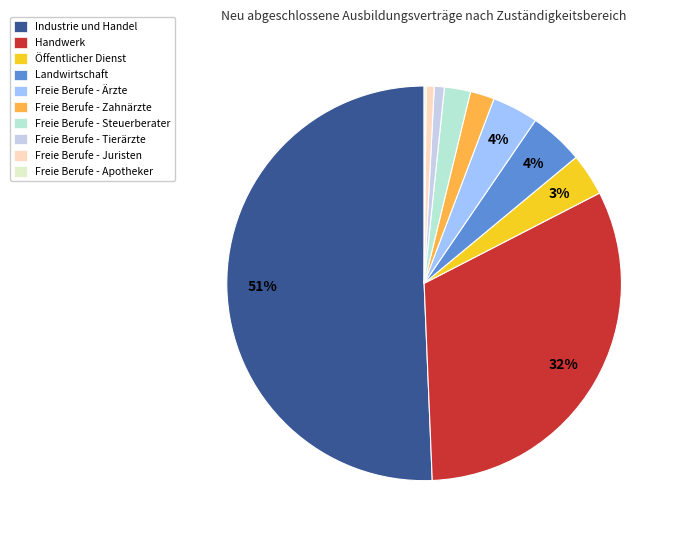

Combined, do Industrie und Handel and Freie Berufe - Apotheker account for over 50%?

Yes